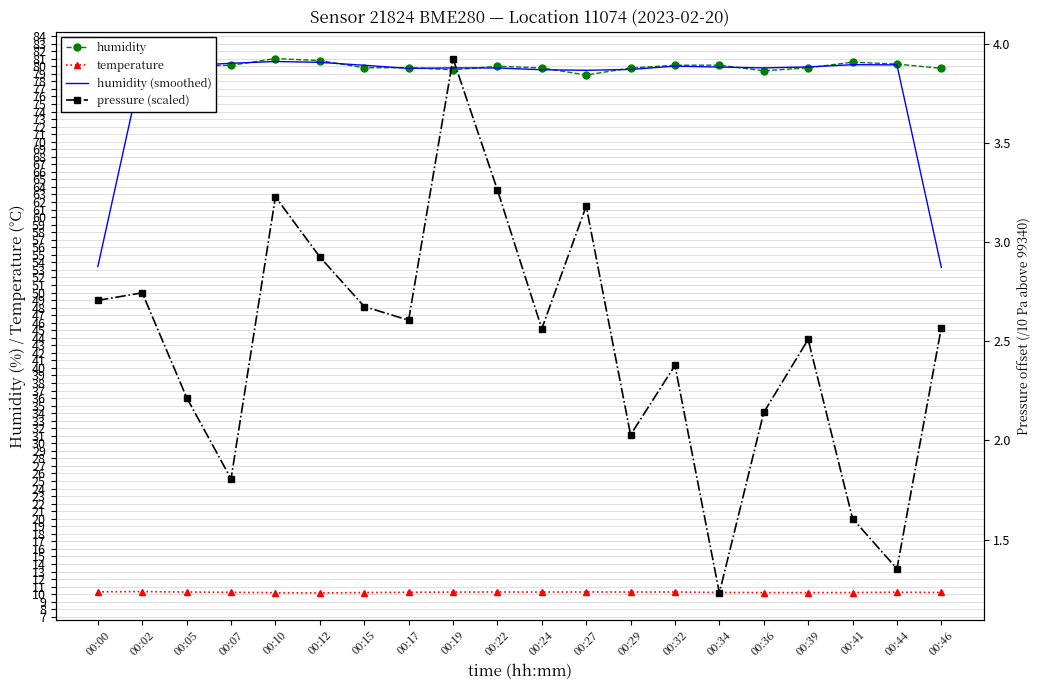

Which has a higher value, 00:39 or 00:00?

00:00